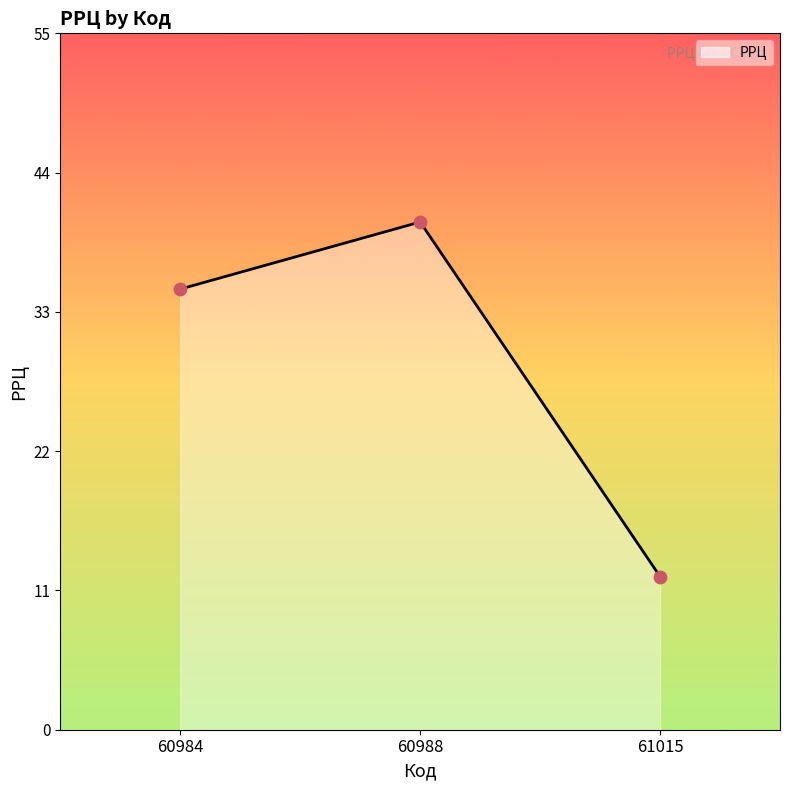

Between 60988 and 60984, which is larger?

60988